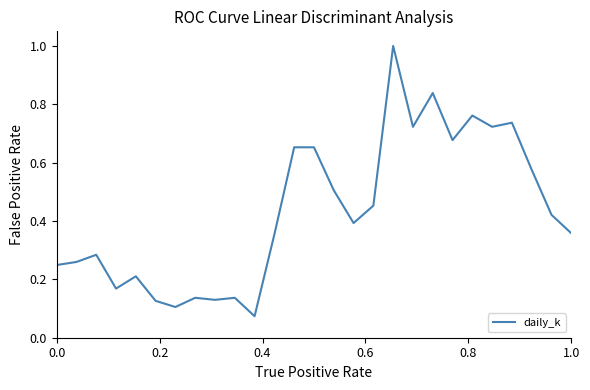

What is the difference between the maximum and minimum values?

0.9